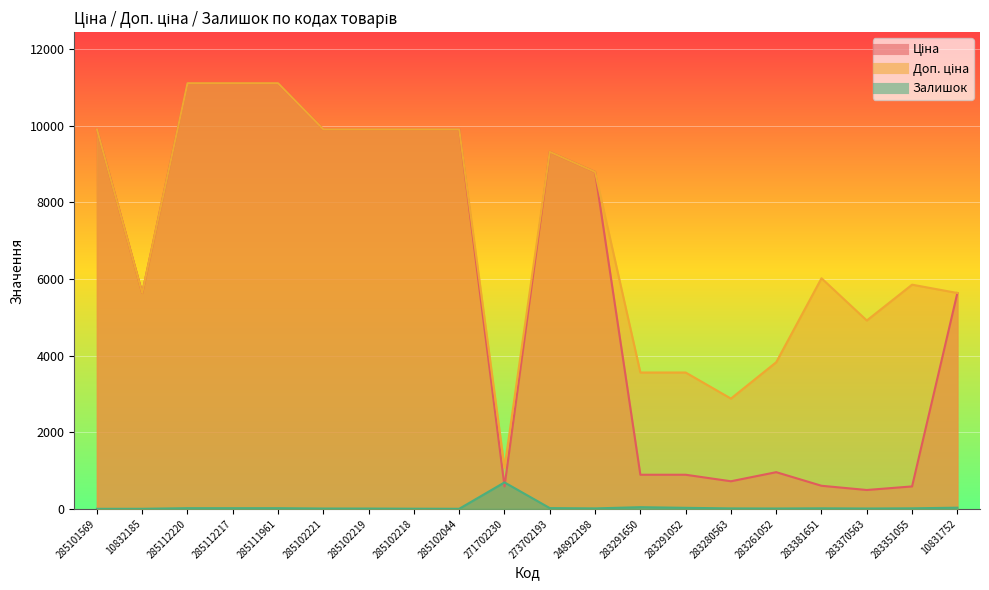

What is the label of the 16th point from the left?

283261052